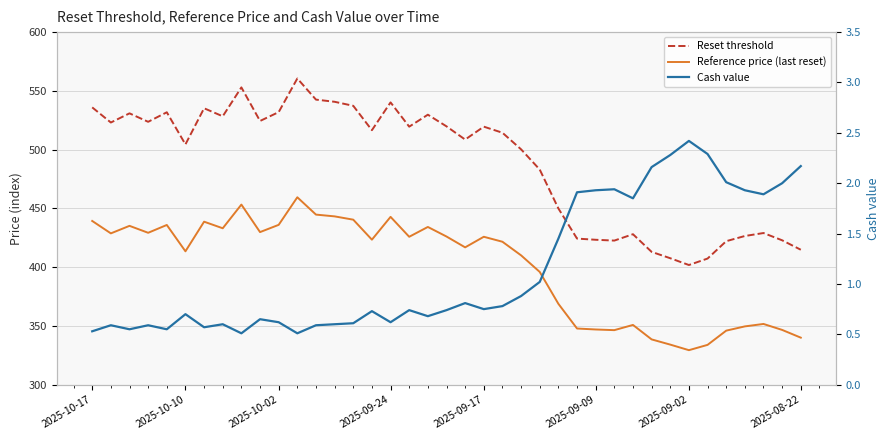

What is the difference between the maximum and second lowest values in the Reference price (last reset) series?

125.6